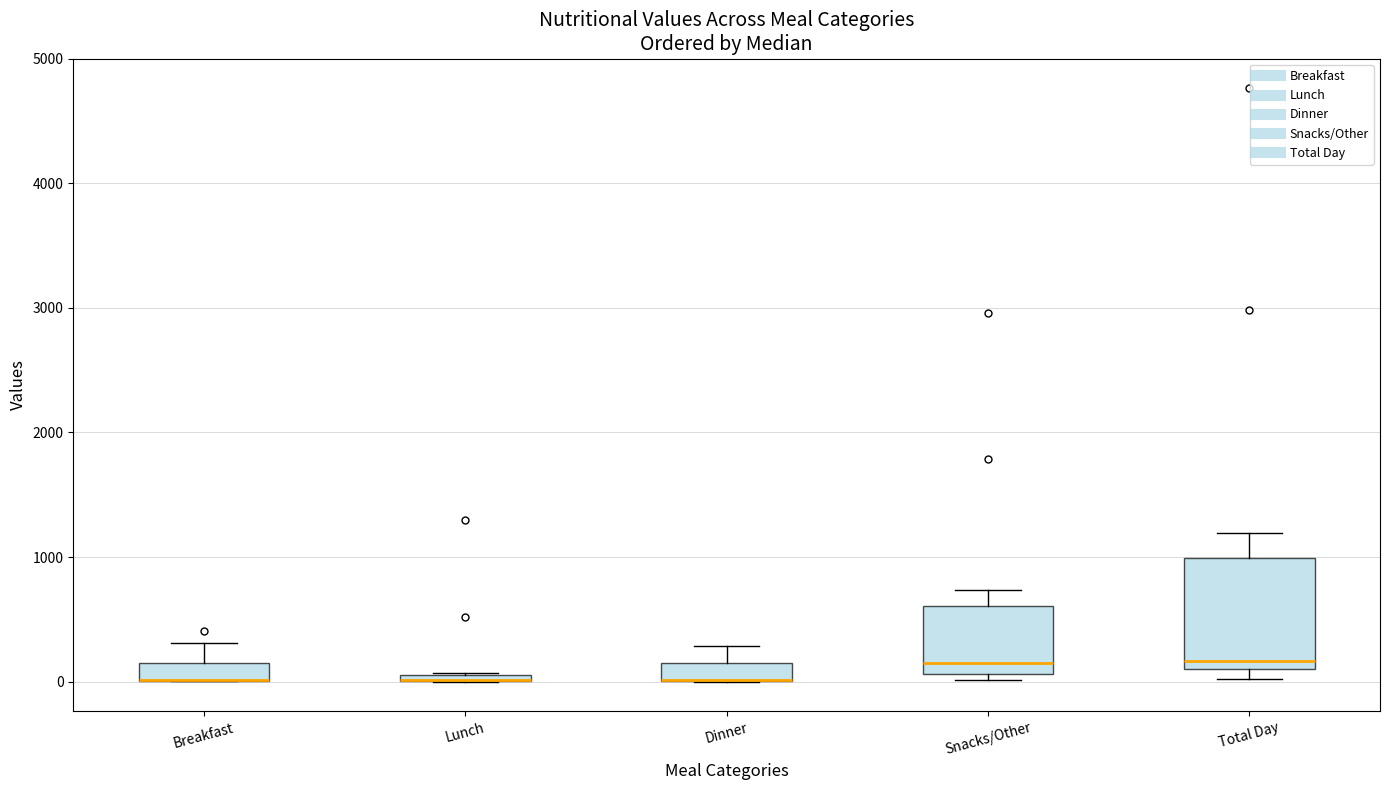

Where is the lower edge of the box for Dinner on the y-axis? The values are not printed on the chart, so give them approximately, as read against the axis.

0